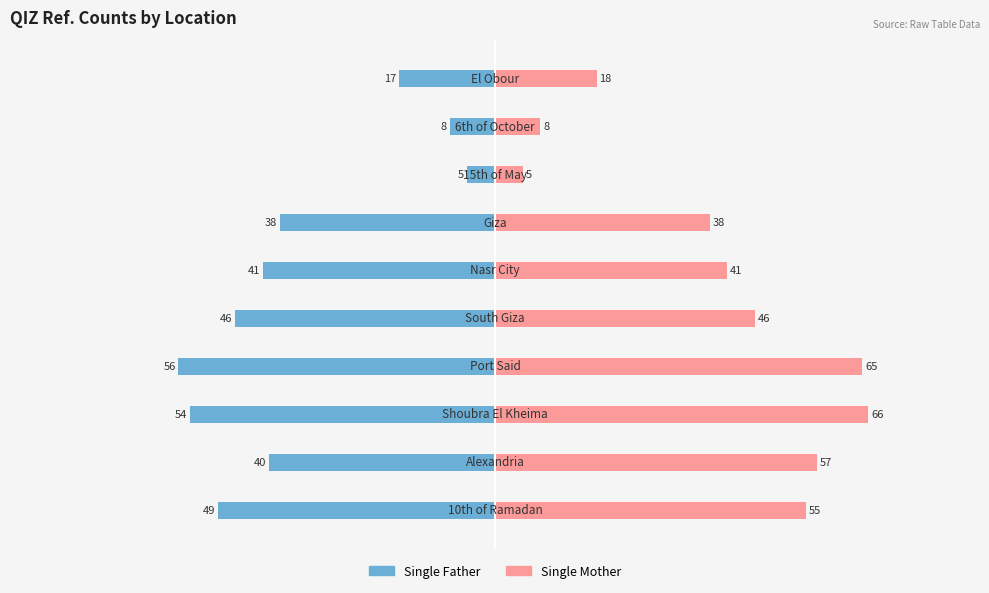

Are the bars horizontal?

Yes